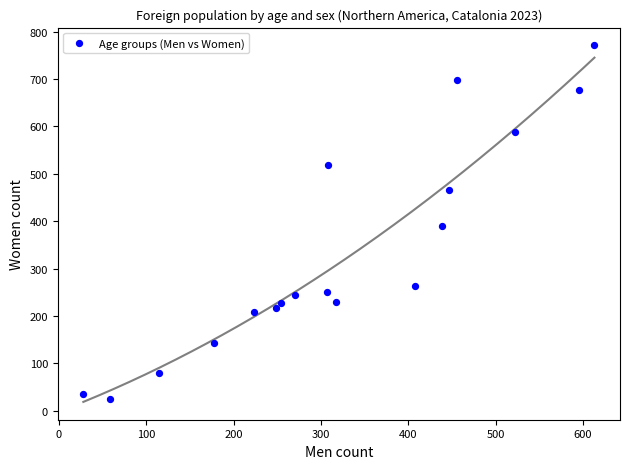

What is the range of X values (max minus min)?

585